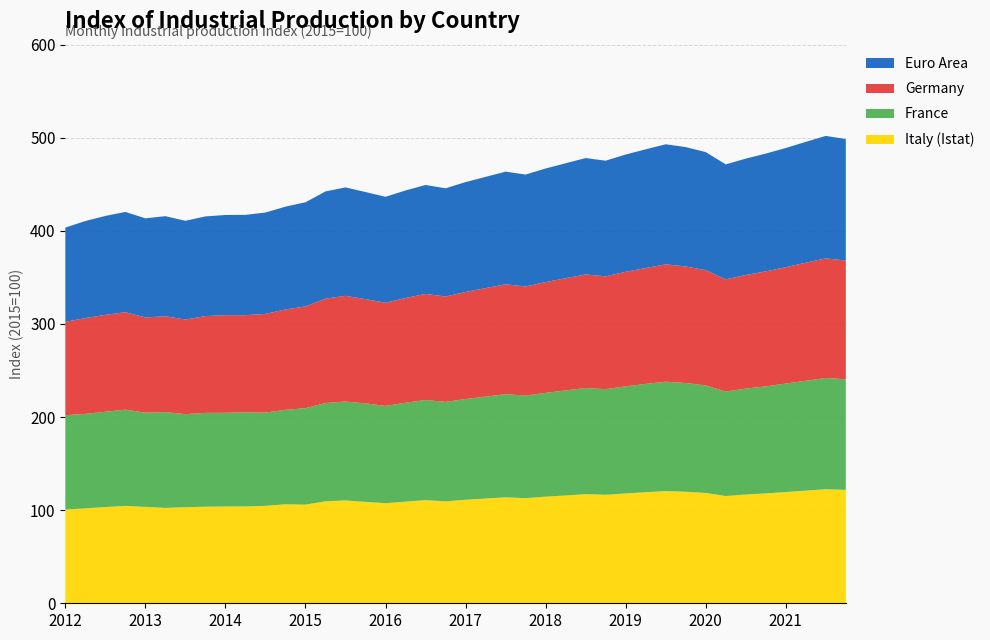

Reading left to right, extract all data points from this chart.

Italy (Istat): 2012-01=100.7	2012-04=102.0	2012-07=103.3	2012-10=104.6	2013-01=103.5	2013-04=102.5	2013-07=103.2	2013-10=103.7	2014-01=104.0	2014-04=104.0	2014-07=104.6	2014-10=106.3	2015-01=106.0	2015-04=109.5	2015-07=110.5	2015-10=108.9	2016-01=107.5	2016-04=109.2	2016-07=110.8	2016-10=109.5	2017-01=111.2	2017-04=112.5	2017-07=113.8	2017-10=112.9	2018-01=114.5	2018-04=115.8	2018-07=117.2	2018-10=116.5	2019-01=118.0	2019-04=119.3	2019-07=120.5	2019-10=119.8	2020-01=118.5	2020-04=115.2	2020-07=116.8	2020-10=118.0	2021-01=119.5	2021-04=121.0	2021-07=122.5	2021-10=121.8
France: 2012-01=101.3	2012-04=101.5	2012-07=102.4	2012-10=103.4	2013-01=101.2	2013-04=102.9	2013-07=99.9	2013-10=100.8	2014-01=100.7	2014-04=101.1	2014-07=100.2	2014-10=101.5	2015-01=103.6	2015-04=105.6	2015-07=106.2	2015-10=105.8	2016-01=104.5	2016-04=106.2	2016-07=107.5	2016-10=106.8	2017-01=108.2	2017-04=109.5	2017-07=110.8	2017-10=110.2	2018-01=111.5	2018-04=112.8	2018-07=114.0	2018-10=113.5	2019-01=115.0	2019-04=116.3	2019-07=117.5	2019-10=116.8	2020-01=115.5	2020-04=112.2	2020-07=113.8	2020-10=115.0	2021-01=116.5	2021-04=118.0	2021-07=119.5	2021-10=118.8
Germany: 2012-01=100.3	2012-04=102.8	2012-07=104.1	2012-10=104.6	2013-01=102.3	2013-04=102.9	2013-07=101.7	2013-10=104.0	2014-01=104.9	2014-04=104.3	2014-07=106.0	2014-10=107.8	2015-01=109.3	2015-04=112.1	2015-07=113.5	2015-10=112.0	2016-01=110.8	2016-04=112.5	2016-07=114.0	2016-10=113.2	2017-01=115.0	2017-04=116.5	2017-07=118.0	2017-10=117.2	2018-01=119.0	2018-04=120.5	2018-07=122.0	2018-10=121.2	2019-01=123.0	2019-04=124.5	2019-07=126.0	2019-10=125.2	2020-01=123.8	2020-04=120.5	2020-07=122.0	2020-10=123.5	2021-01=125.0	2021-04=126.8	2021-07=128.5	2021-10=127.5
Euro Area: 2012-01=101.2	2012-04=104.3	2012-07=106.2	2012-10=107.8	2013-01=106.4	2013-04=107.5	2013-07=106.0	2013-10=107.1	2014-01=107.6	2014-04=107.8	2014-07=108.9	2014-10=110.4	2015-01=111.9	2015-04=115.1	2015-07=116.5	2015-10=115.0	2016-01=113.8	2016-04=115.5	2016-07=117.0	2016-10=116.2	2017-01=118.0	2017-04=119.5	2017-07=121.0	2017-10=120.2	2018-01=122.0	2018-04=123.5	2018-07=125.0	2018-10=124.2	2019-01=126.0	2019-04=127.5	2019-07=129.0	2019-10=128.2	2020-01=126.8	2020-04=123.5	2020-07=125.0	2020-10=126.5	2021-01=128.0	2021-04=129.8	2021-07=131.5	2021-10=130.5